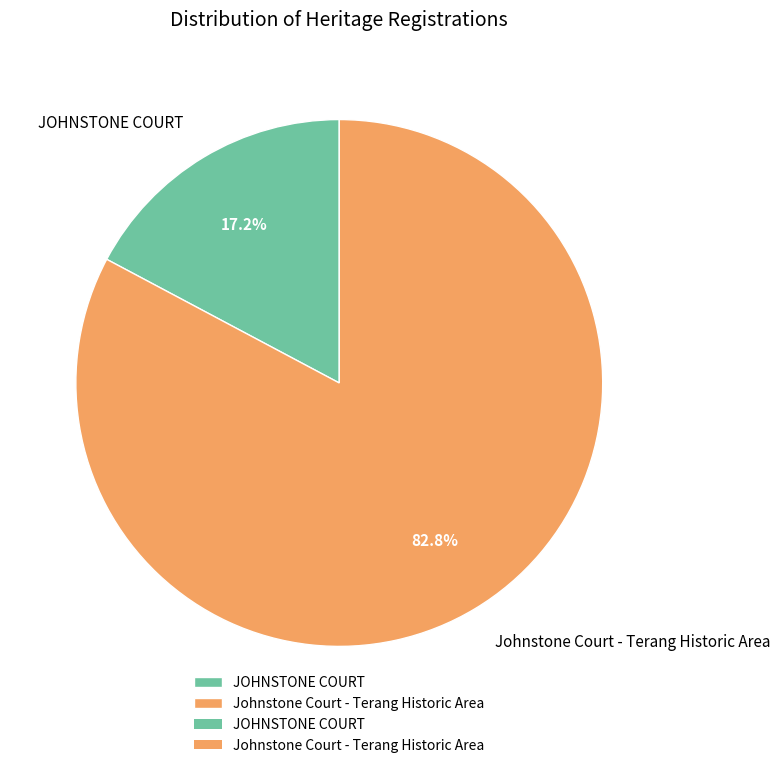

To the nearest percent, what is the difference between the largest and smallest slice percentages?

66%